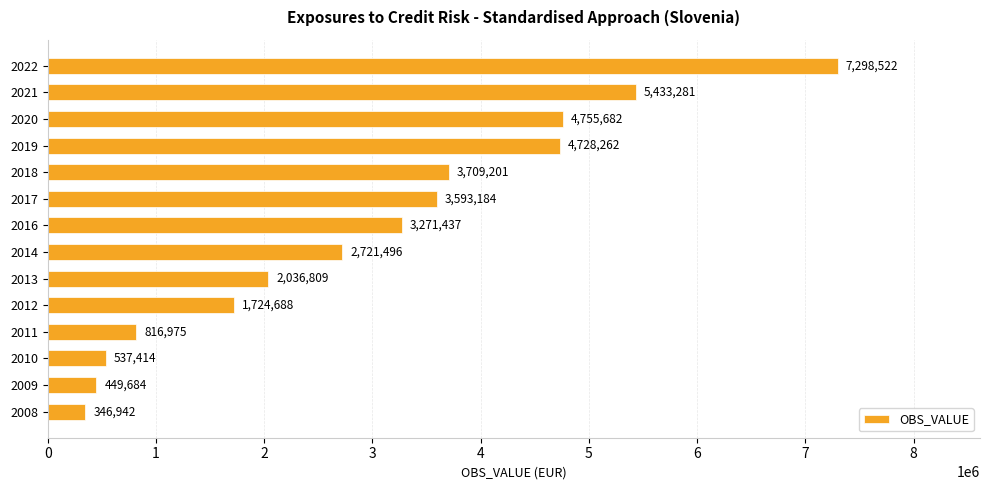

Which has a higher value, 2012 or 2021?

2021